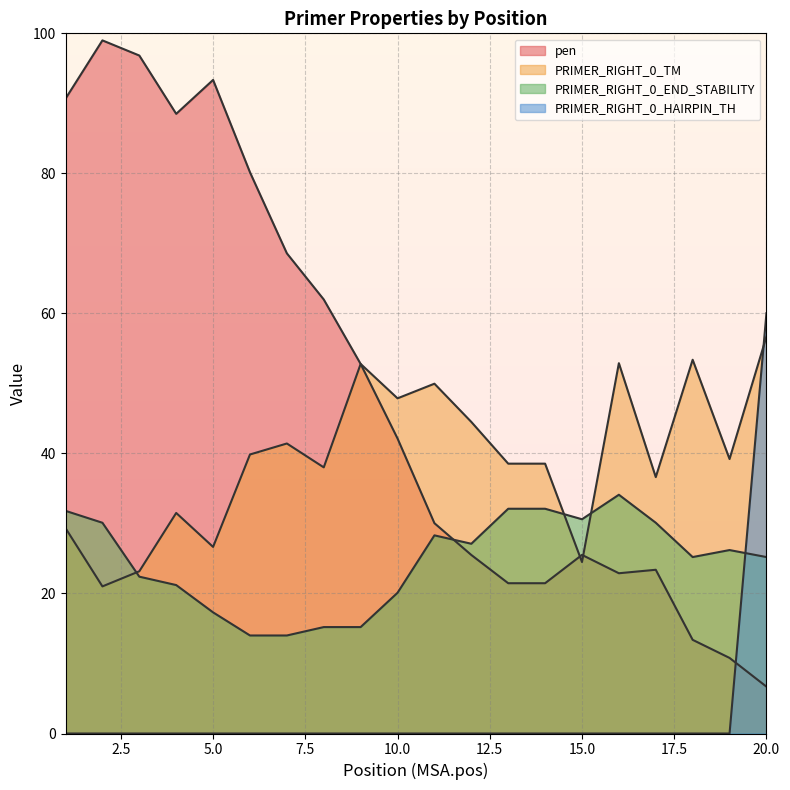

Reading left to right, extract all data points from this chart.

pen: 1=90.7	2=99.0	3=96.8	4=88.5	5=93.3	6=80.2	7=68.6	8=62.0	9=52.8	10=42.1	11=30.0	12=25.5	13=21.5	14=21.5	15=25.5	16=22.9	17=23.4	18=13.4	19=10.8	20=6.7
PRIMER_RIGHT_0_TM: 1=29.3	2=21.0	3=23.2	4=31.5	5=26.6	6=39.8	7=41.4	8=38.0	9=52.8	10=47.9	11=50.0	12=44.5	13=38.5	14=38.5	15=24.5	16=52.9	17=36.6	18=53.4	19=39.2	20=56.7
PRIMER_RIGHT_0_END_STABILITY: 1=31.8	2=30.1	3=22.4	4=21.2	5=17.3	6=14.0	7=14.0	8=15.2	9=15.2	10=20.1	11=28.3	12=27.1	13=32.1	14=32.1	15=30.6	16=34.1	17=30.1	18=25.2	19=26.2	20=25.2
PRIMER_RIGHT_0_HAIRPIN_TH: 1=0.0	2=0.0	3=0.0	4=0.0	5=0.0	6=0.0	7=0.0	8=0.0	9=0.0	10=0.0	11=0.0	12=0.0	13=0.0	14=0.0	15=0.0	16=0.0	17=0.0	18=0.0	19=0.0	20=60.0